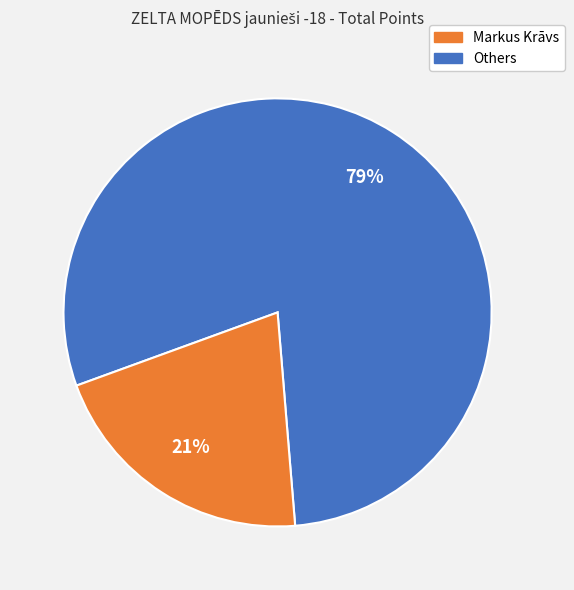

To the nearest percent, what is the difference between the largest and smallest slice percentages?

58%